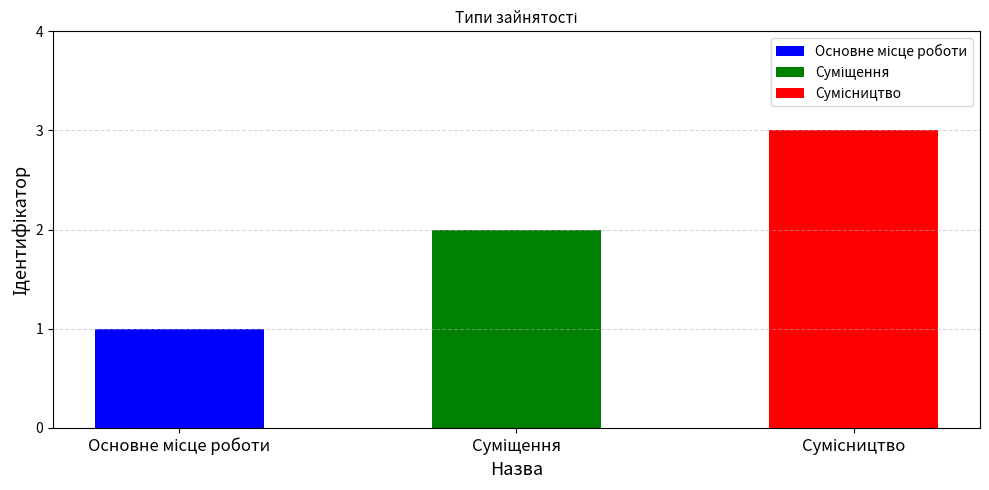

Which category has the lowest value across all series?

Основне місце роботи